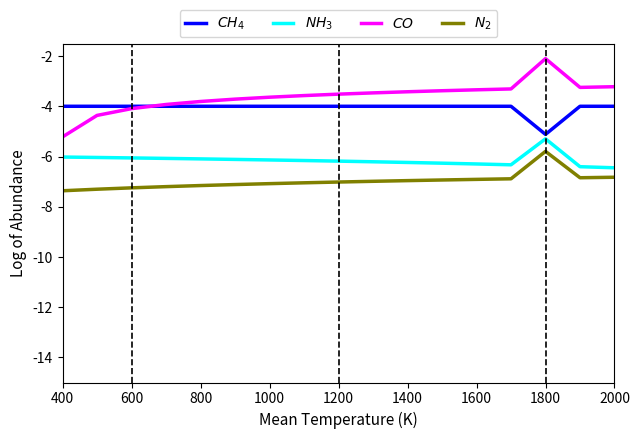

What is the greatest value displayed?

-2.1